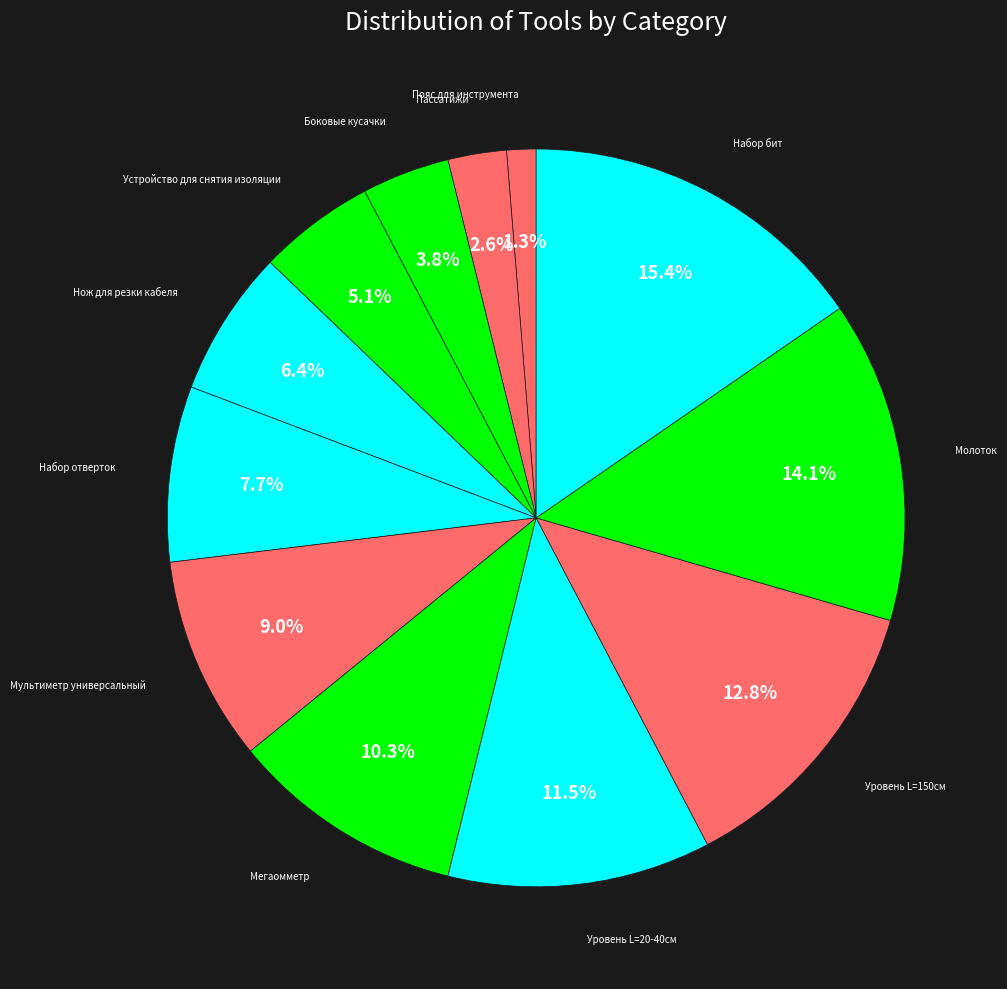

What is the smallest slice in the pie chart?

Пояс для инструмента